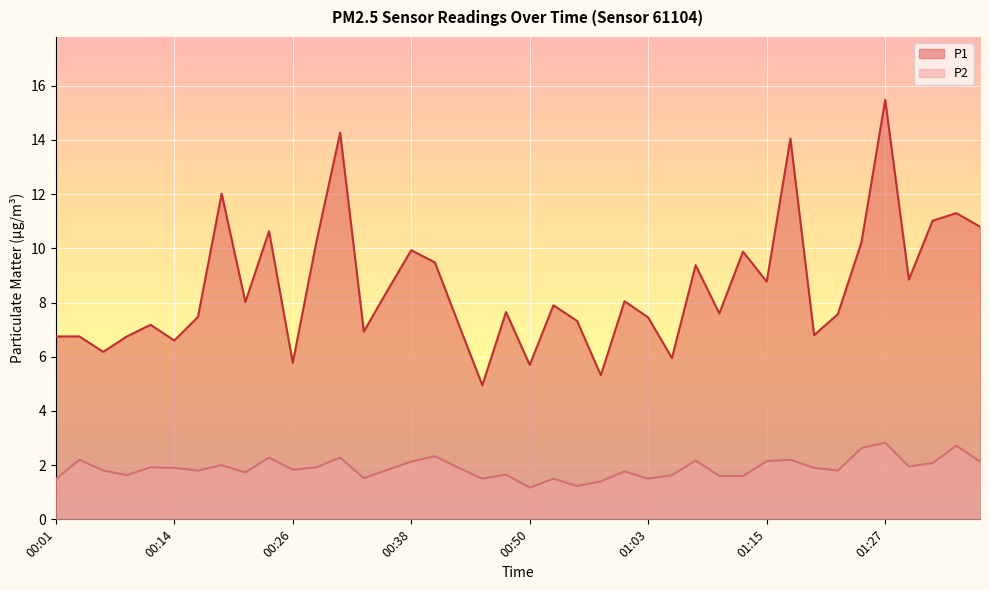

At which label does P1 reach its minimum?

00:45